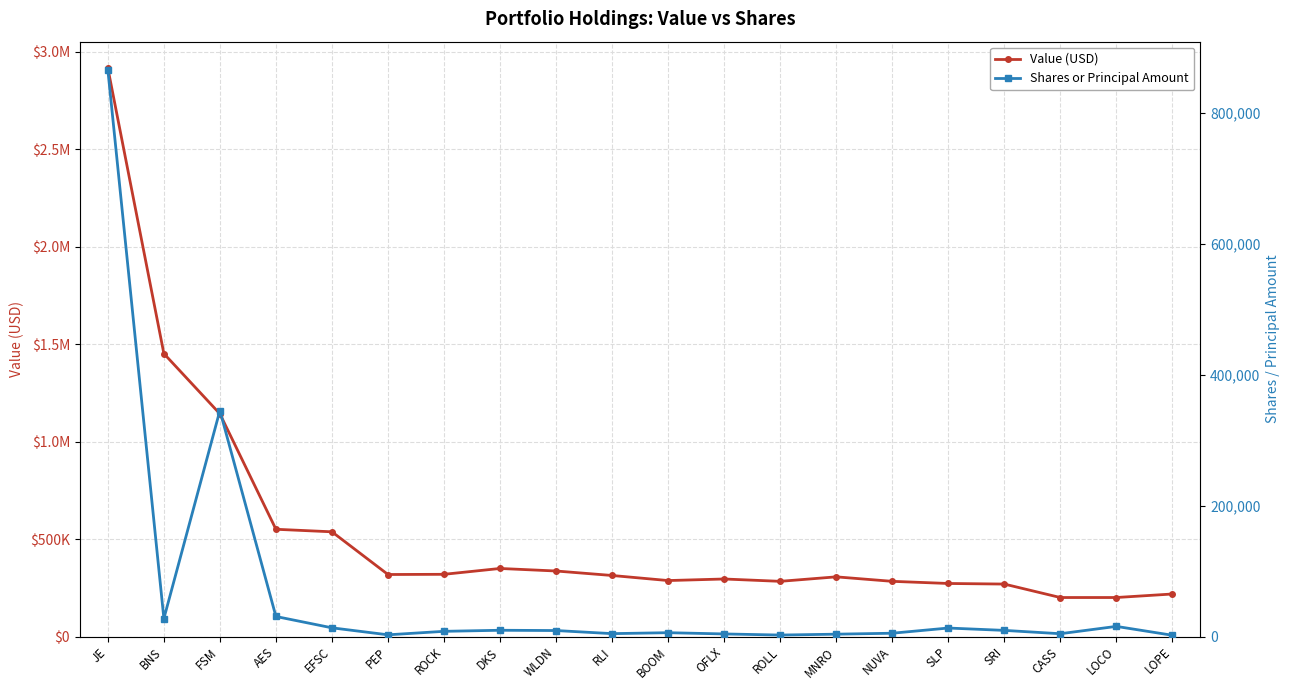

The value of Value (USD) at BOOM is 388185. True or false?

False